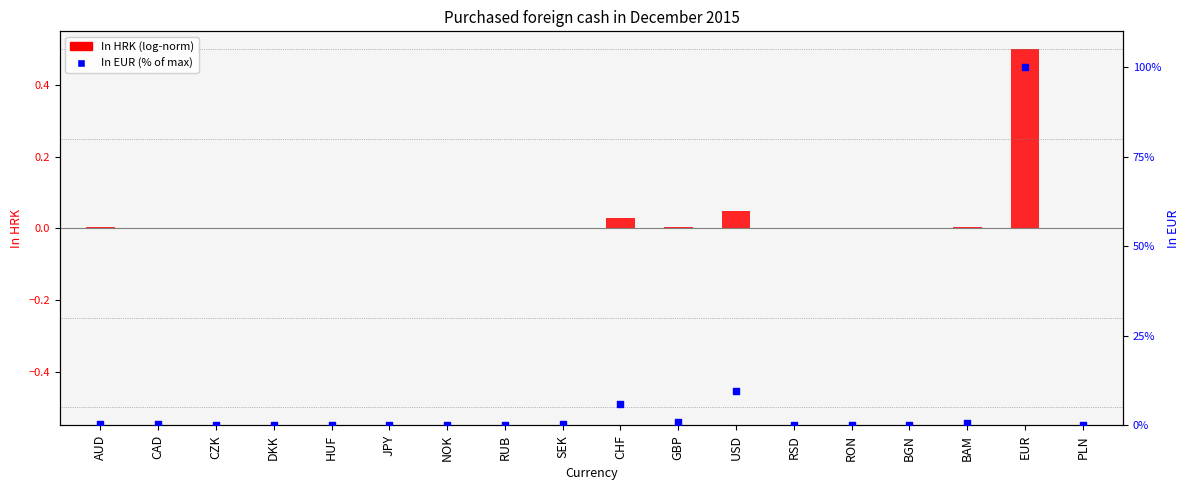

Which series reaches the minimum Y coordinate?

In HRK